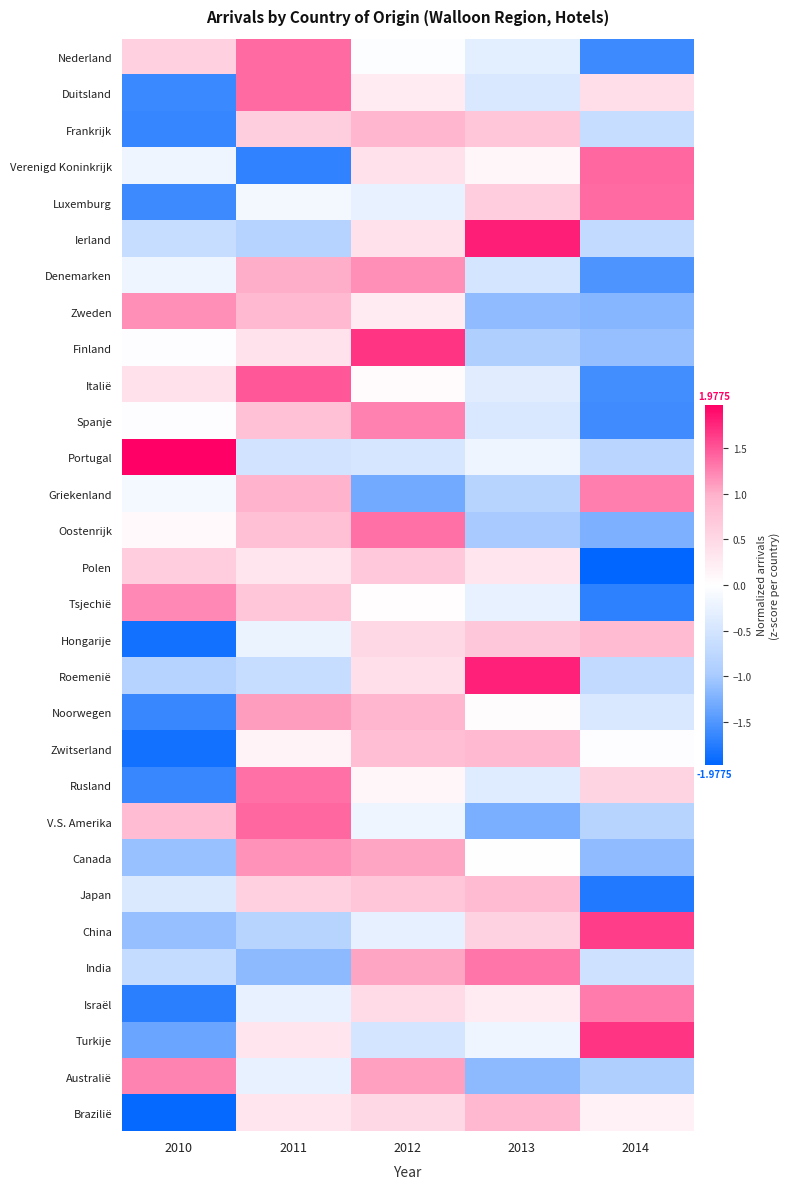

Between 2013 and 2010, which is larger?

2010